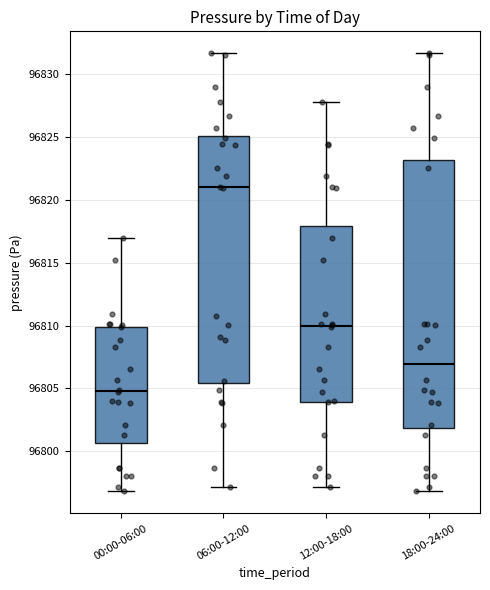

Which box's median line is the lowest?

00:00-06:00